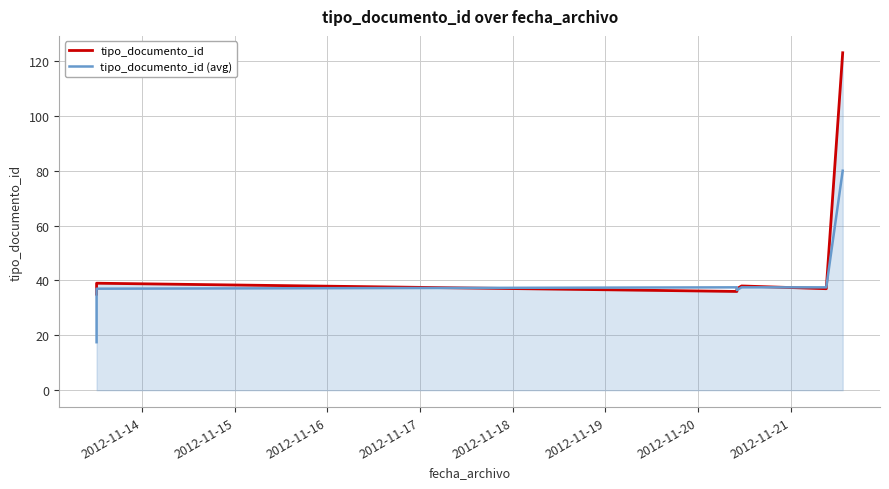

Reading left to right, what are all the values shown in this chart?

tipo_documento_id: 35.0	39.0	36.0	37.0	38.0	37.0	123.0
tipo_documento_id (avg): 17.5	37.0	37.5	36.5	37.5	37.5	80.0